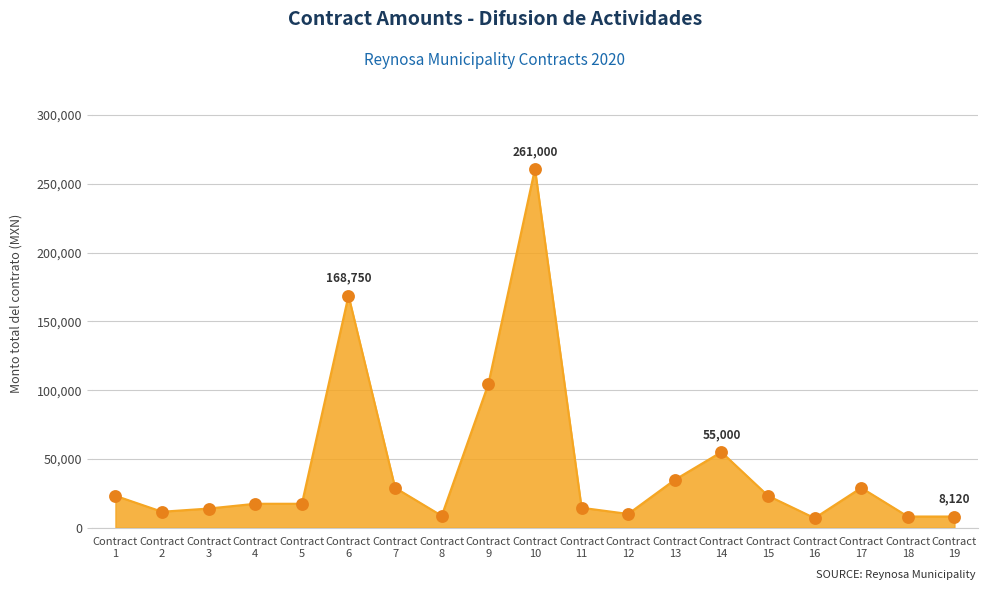

What is the minimum value shown in the chart?

6960.0